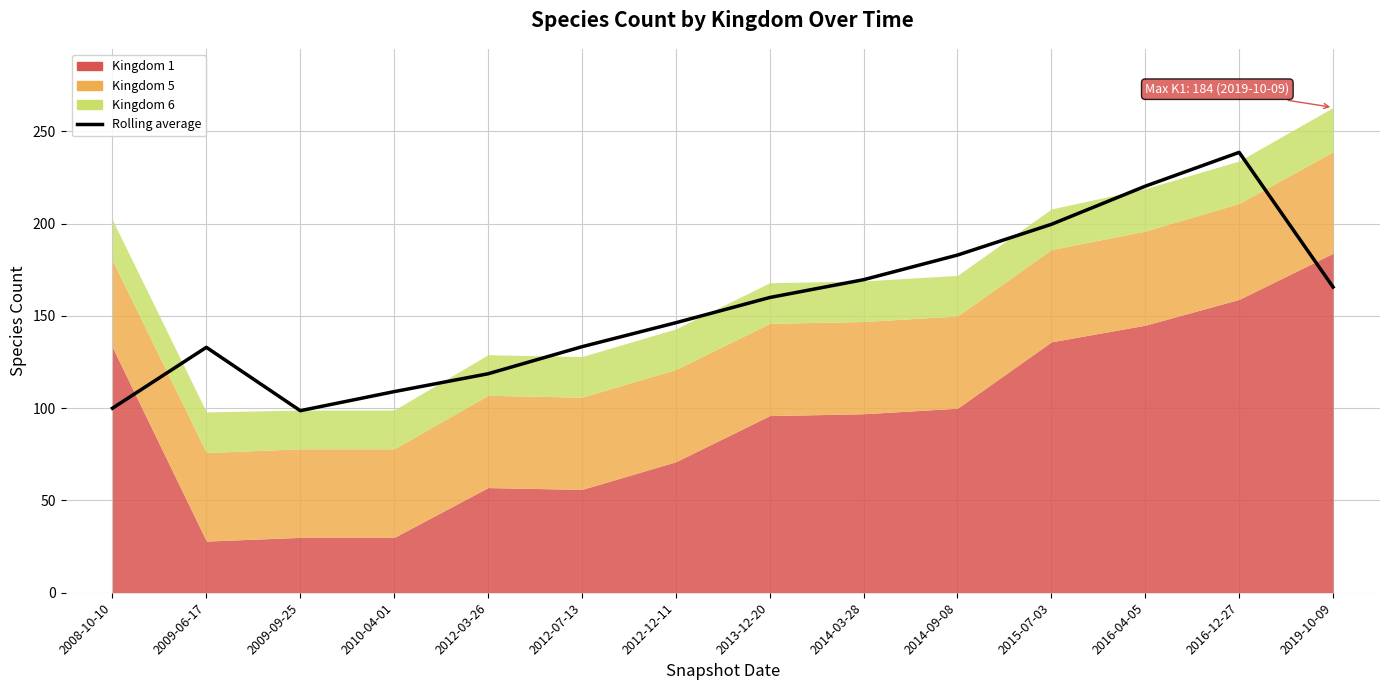

True or false: the data shows 109.0 at 2010-04-01.

True